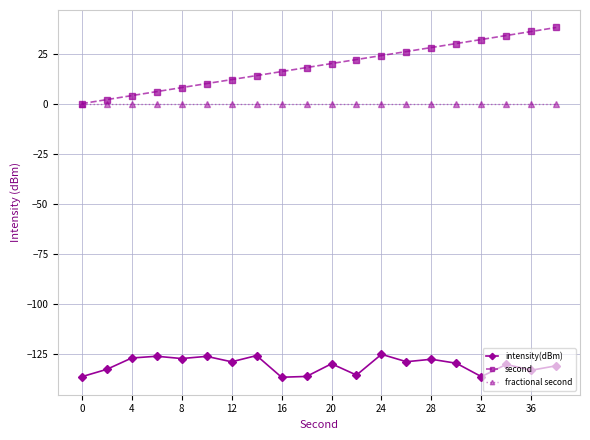

Does the chart have visible grid lines?

Yes